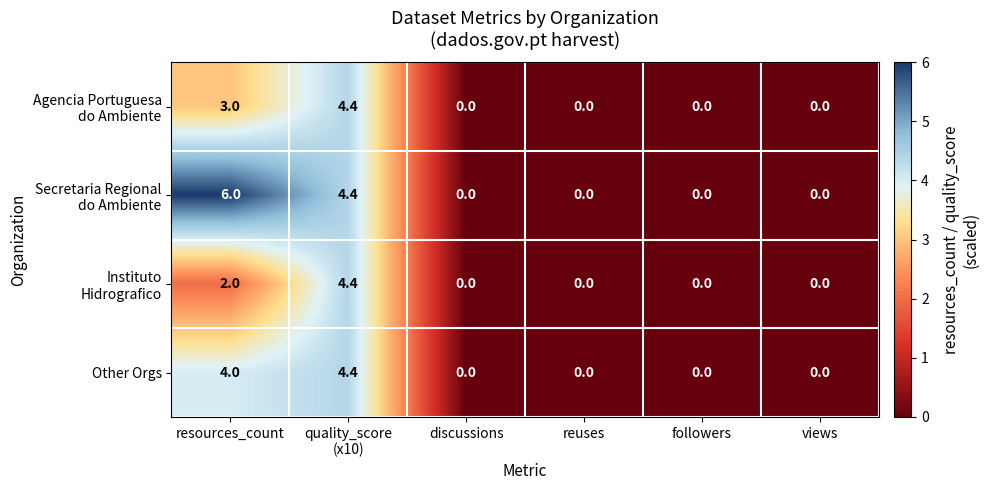

How many series are shown in this chart?

4